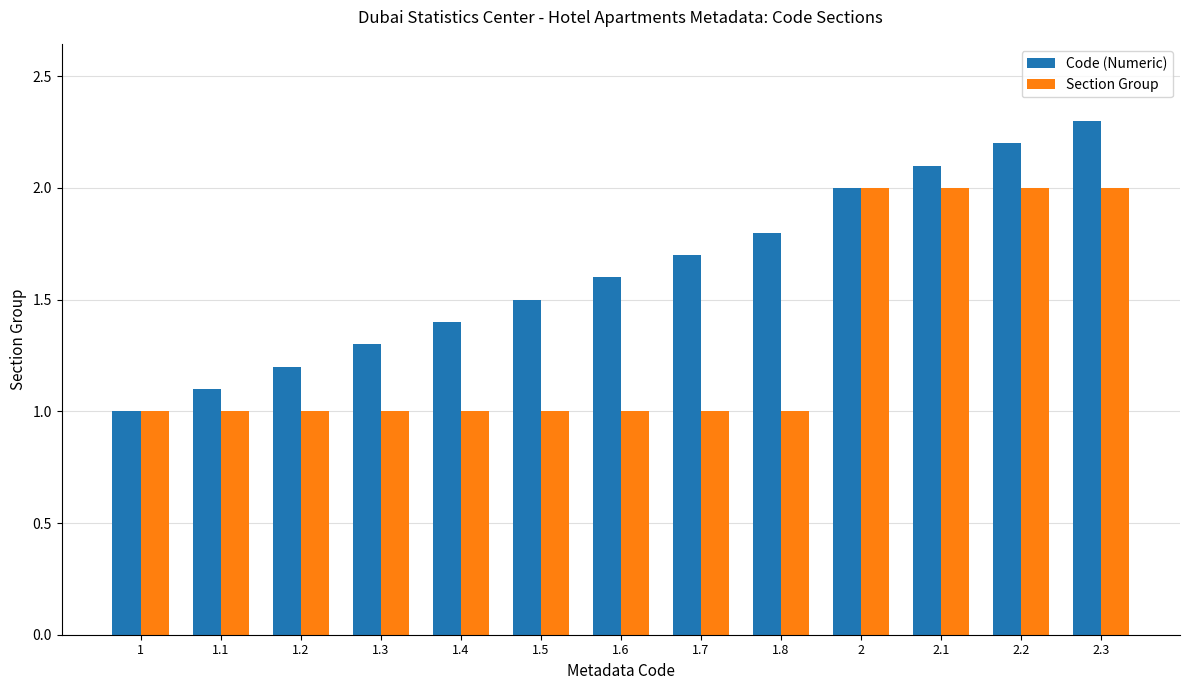

Where is Code (Numeric) nearest to the value 1?

1